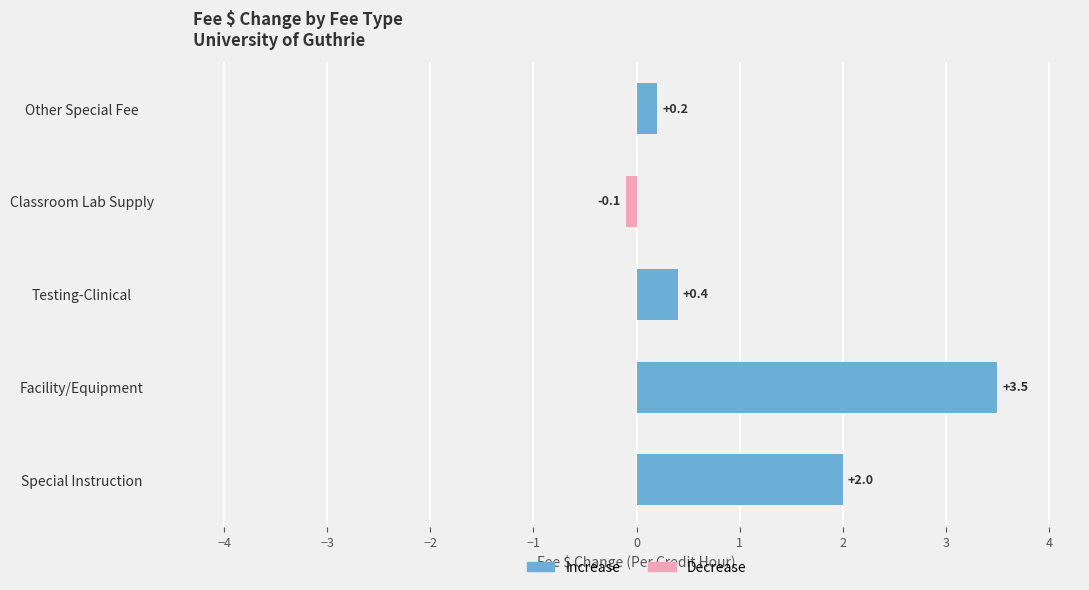

Rank the series at Classroom Lab Supply from lowest to highest value.

Decrease, Increase